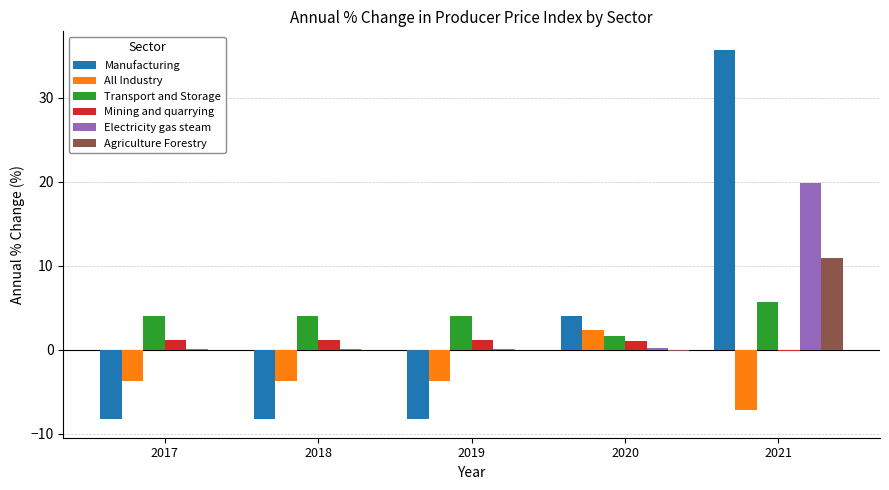

At 2018, list the series in order from smallest to largest.

Manufacturing, All Industry, Agriculture Forestry, Electricity gas steam, Mining and quarrying, Transport and Storage